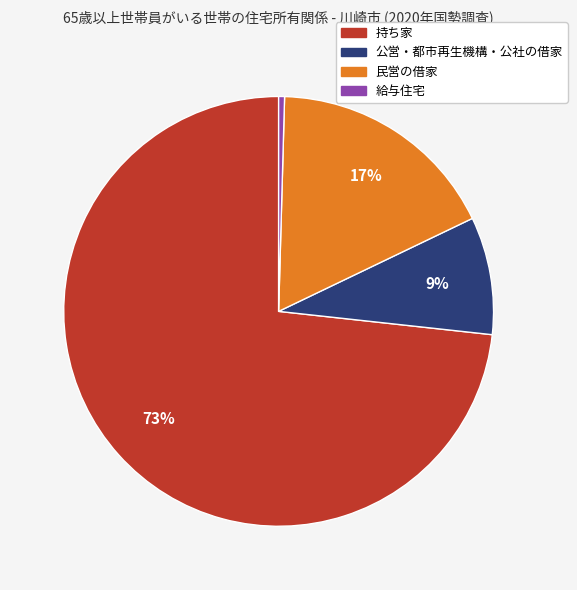

Which slice is the largest?

持ち家